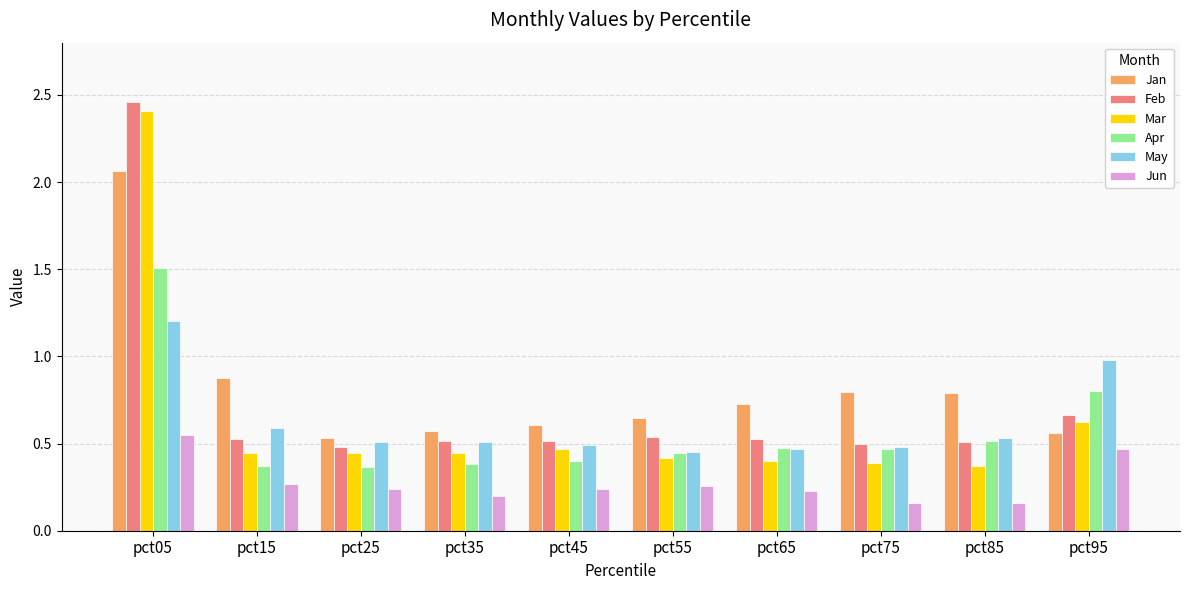

Does the chart contain stacked bars?

No